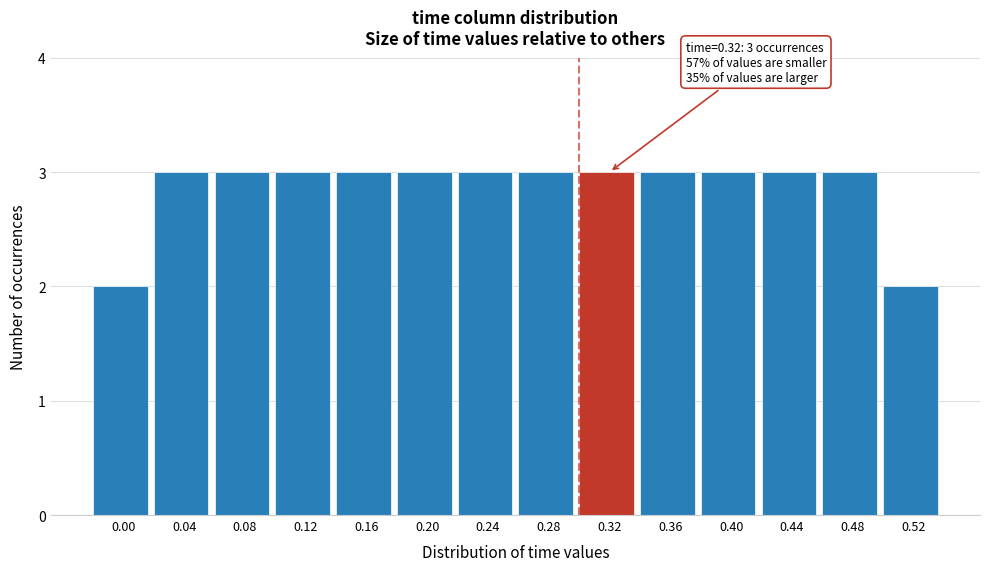

Reading left to right, list all the values displayed in this chart.

0.00=2	0.04=3	0.08=3	0.12=3	0.16=3	0.20=3	0.24=3	0.28=3	0.32=3	0.36=3	0.40=3	0.44=3	0.48=3	0.52=2